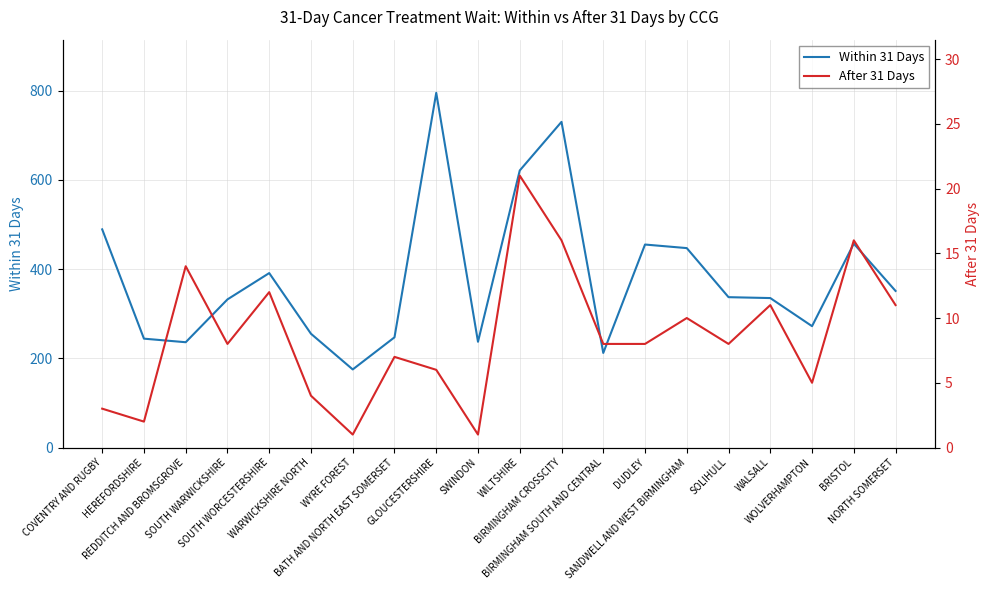

True or false: After 31 Days has a value of 14 at SOLIHULL.

False